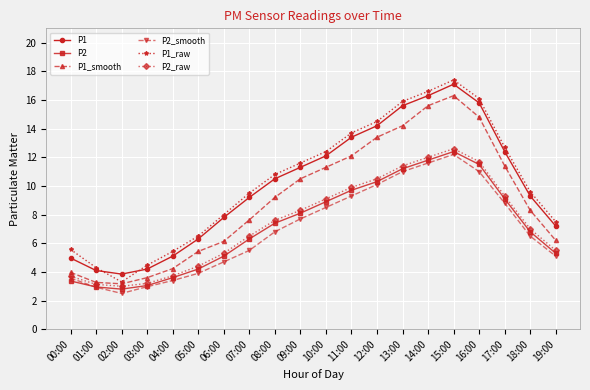

How many data points does each series have?

20